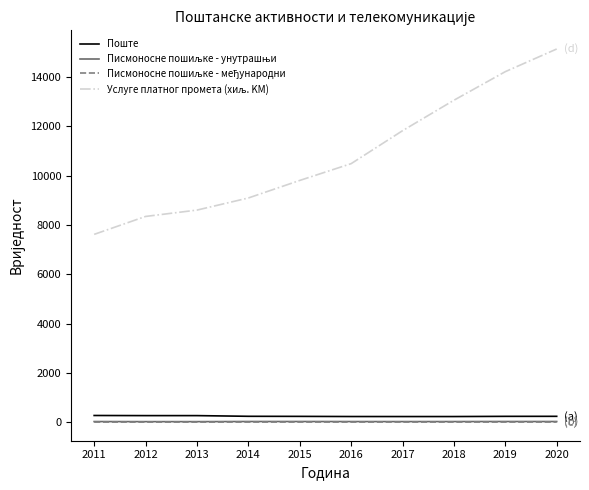

What is the greatest value displayed?

15139